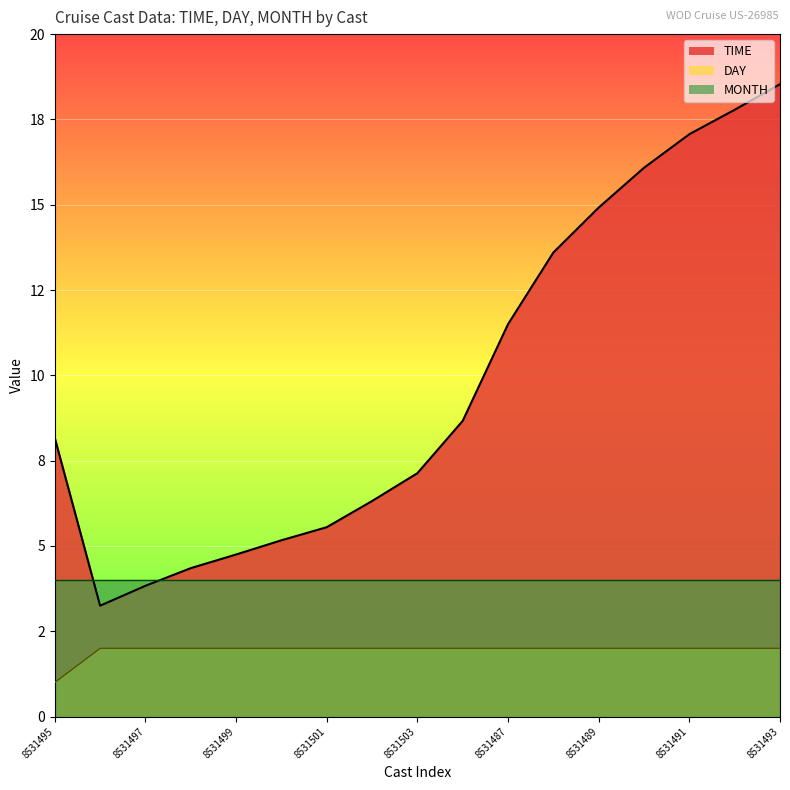

What are all the series names shown in the legend?

TIME, DAY, MONTH